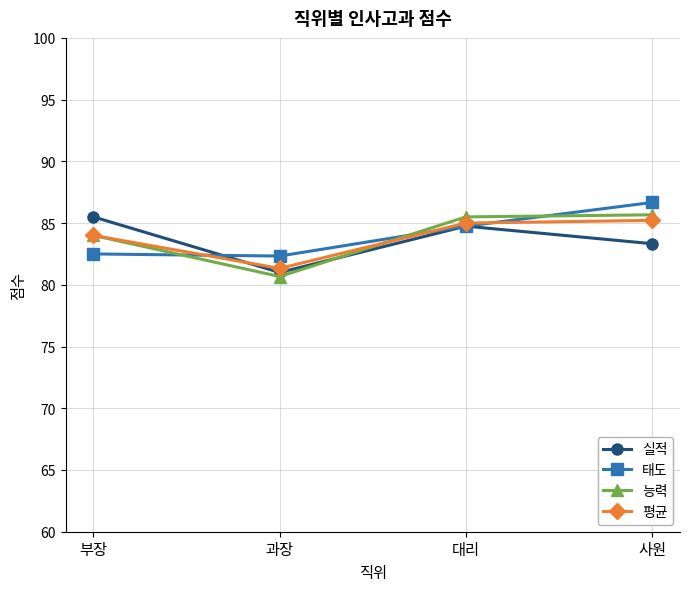

True or false: 능력 and 평균 cross at least once.

True